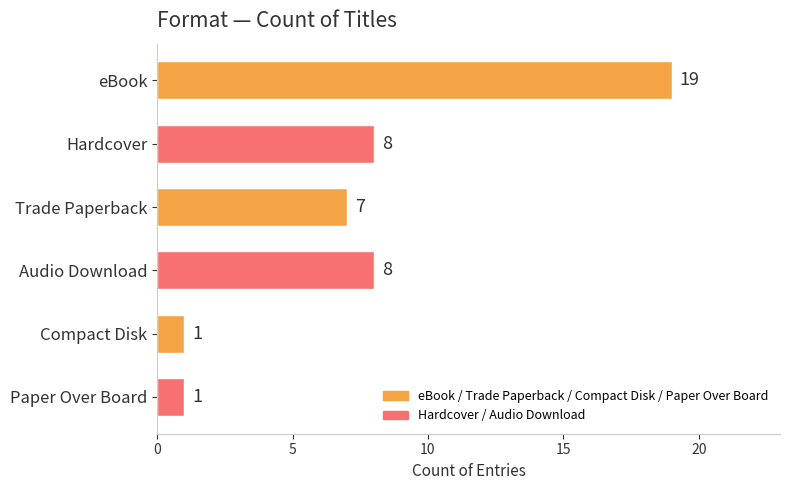

True or false: the data shows 8 at Hardcover.

True